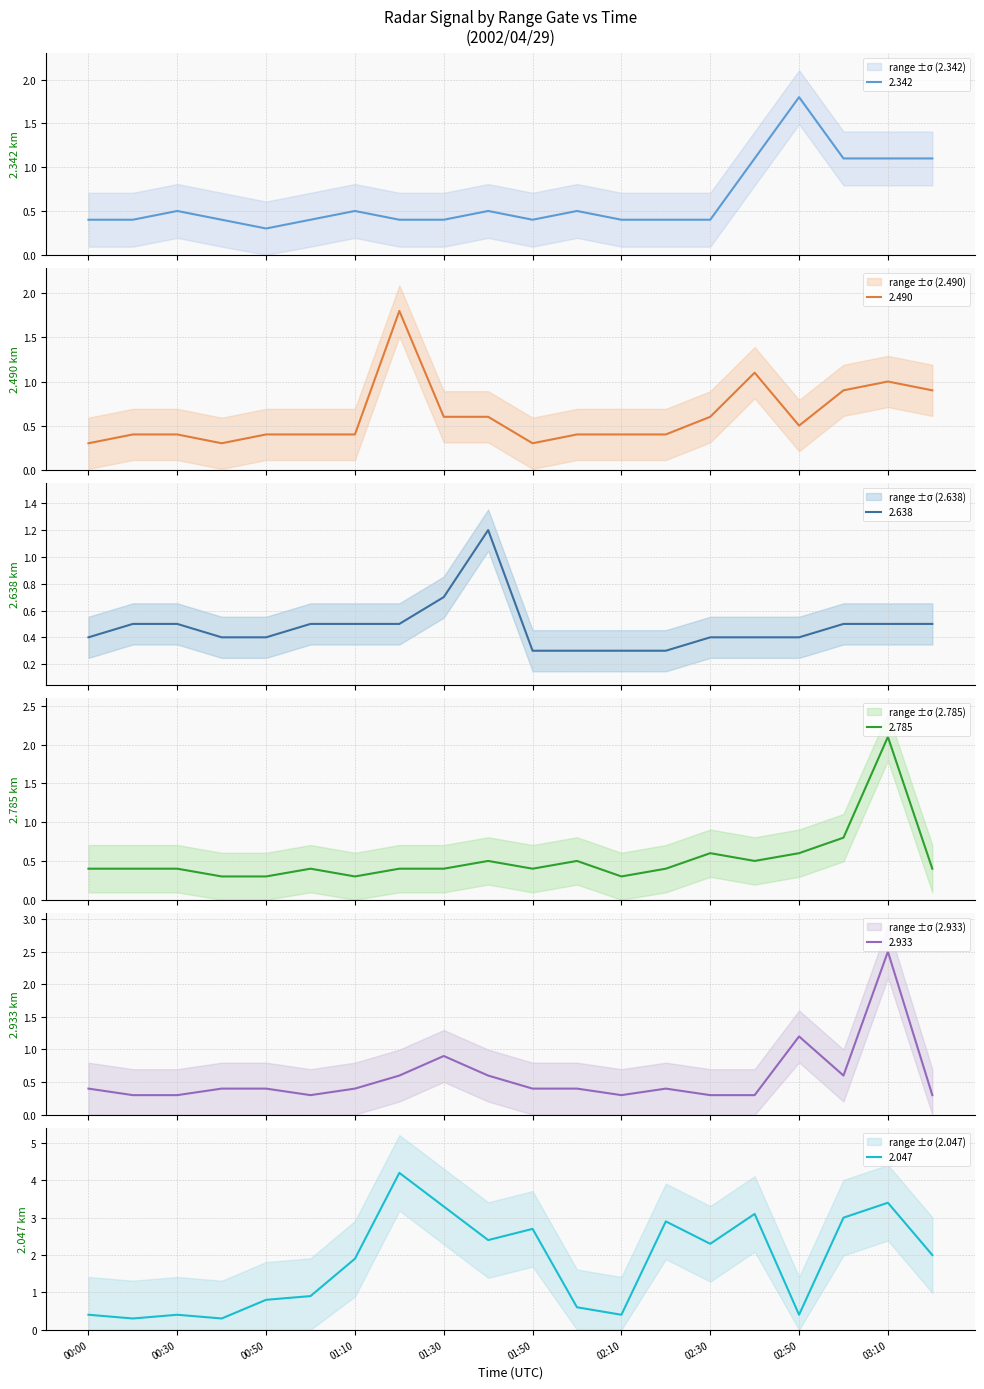

Where is the first local minimum for 2.933?

2002/04/29 01:00